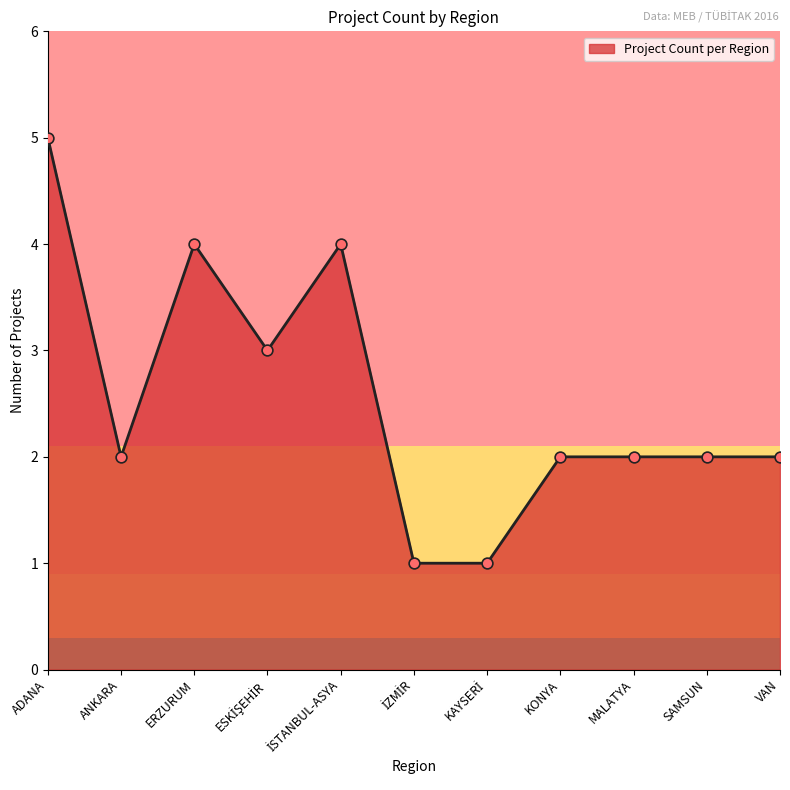

What is the change in value from ADANA to VAN?

-3